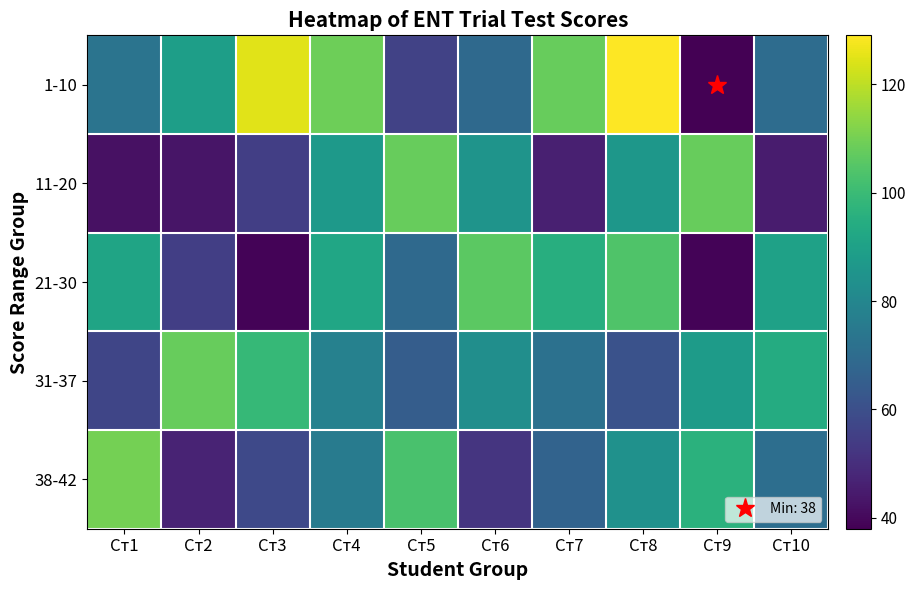

At how many categories does at least one series exceed 104?

9